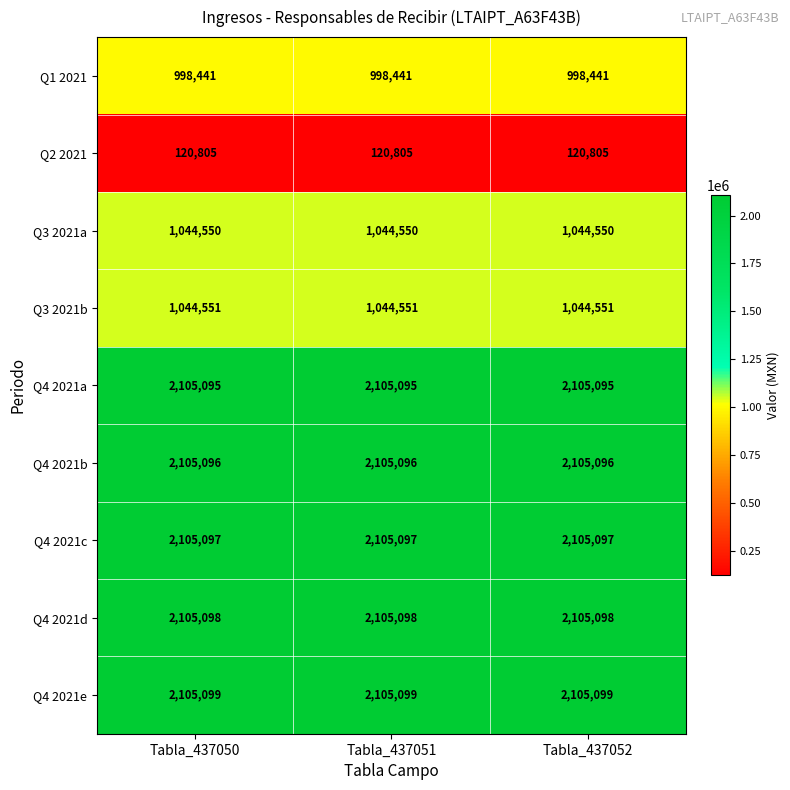

What is the difference between the highest and lowest values at Tabla_437052?

1984294